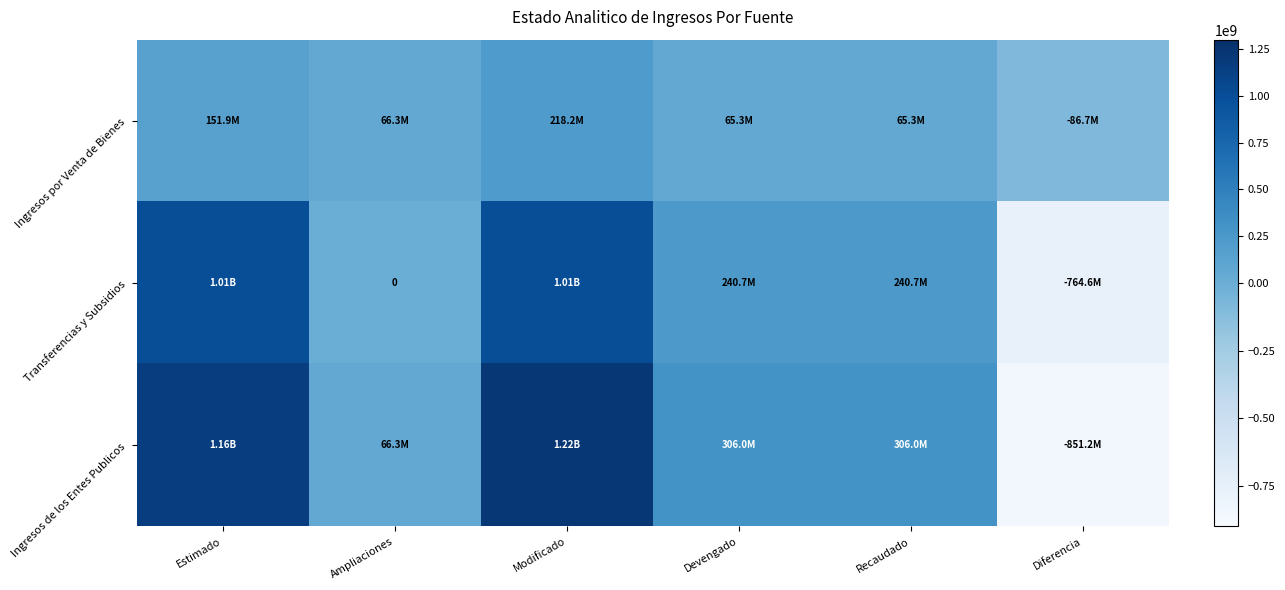

What is the greatest value displayed?

1223489525.7